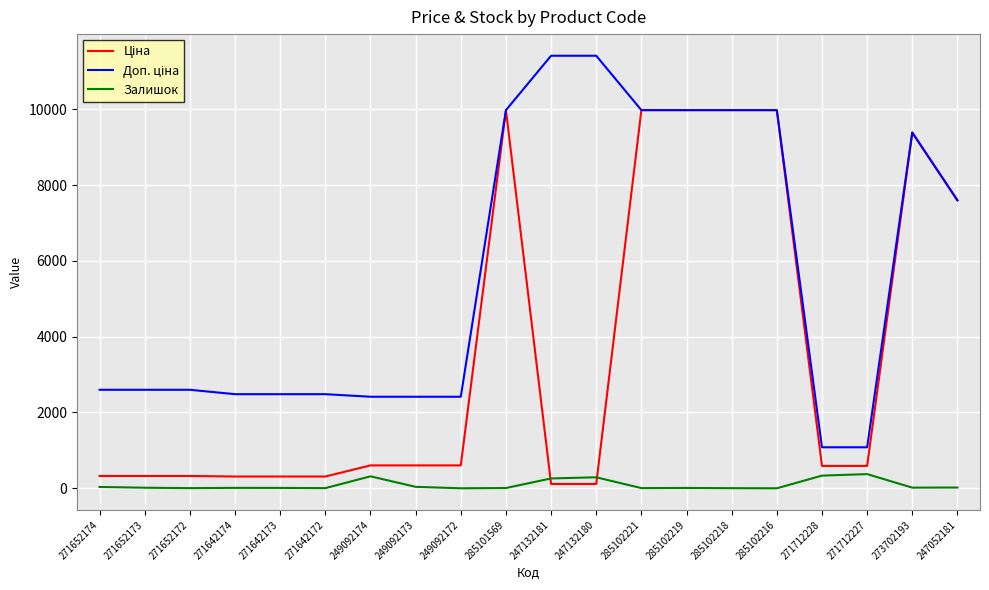

Does the chart have visible grid lines?

Yes